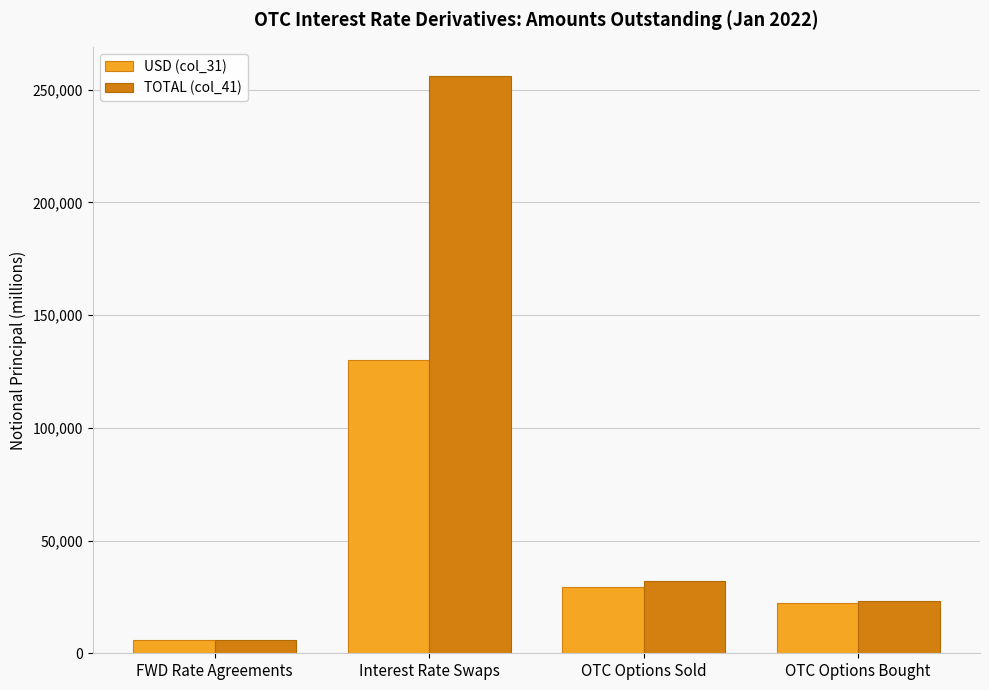

List the series in order of their overall mean, lowest first.

USD (col_31), TOTAL (col_41)